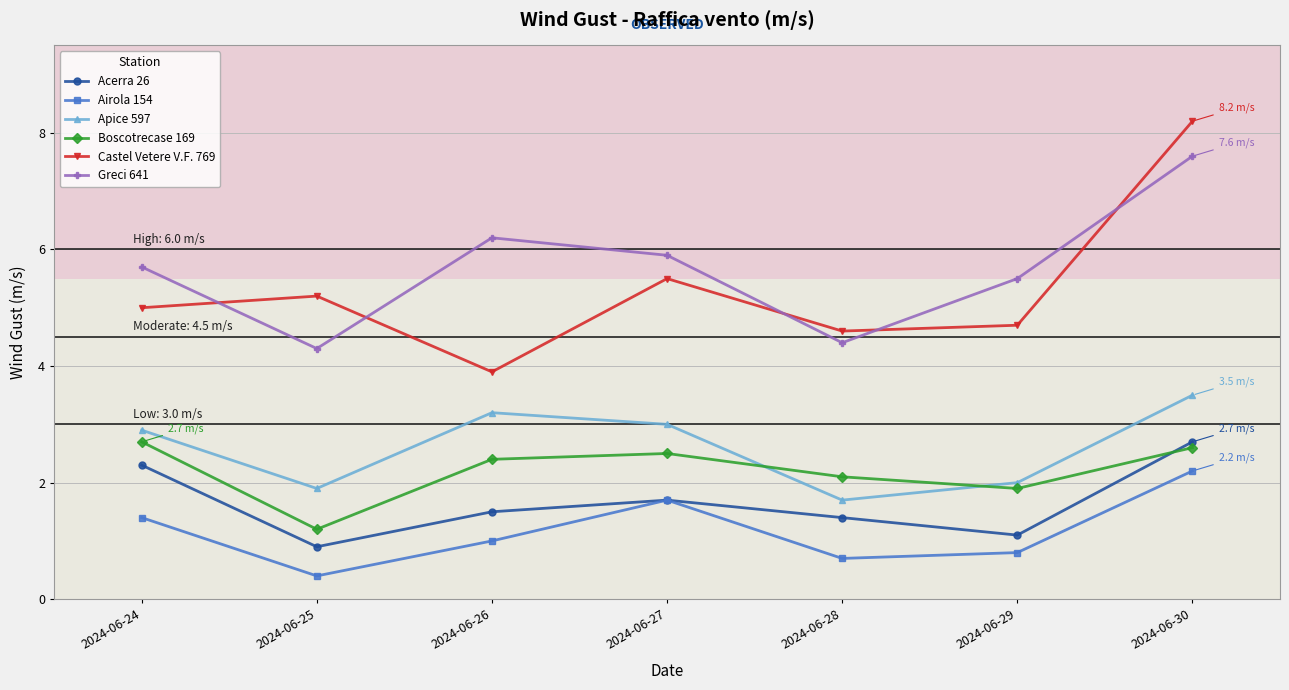

How many categories are shown in the chart?

7